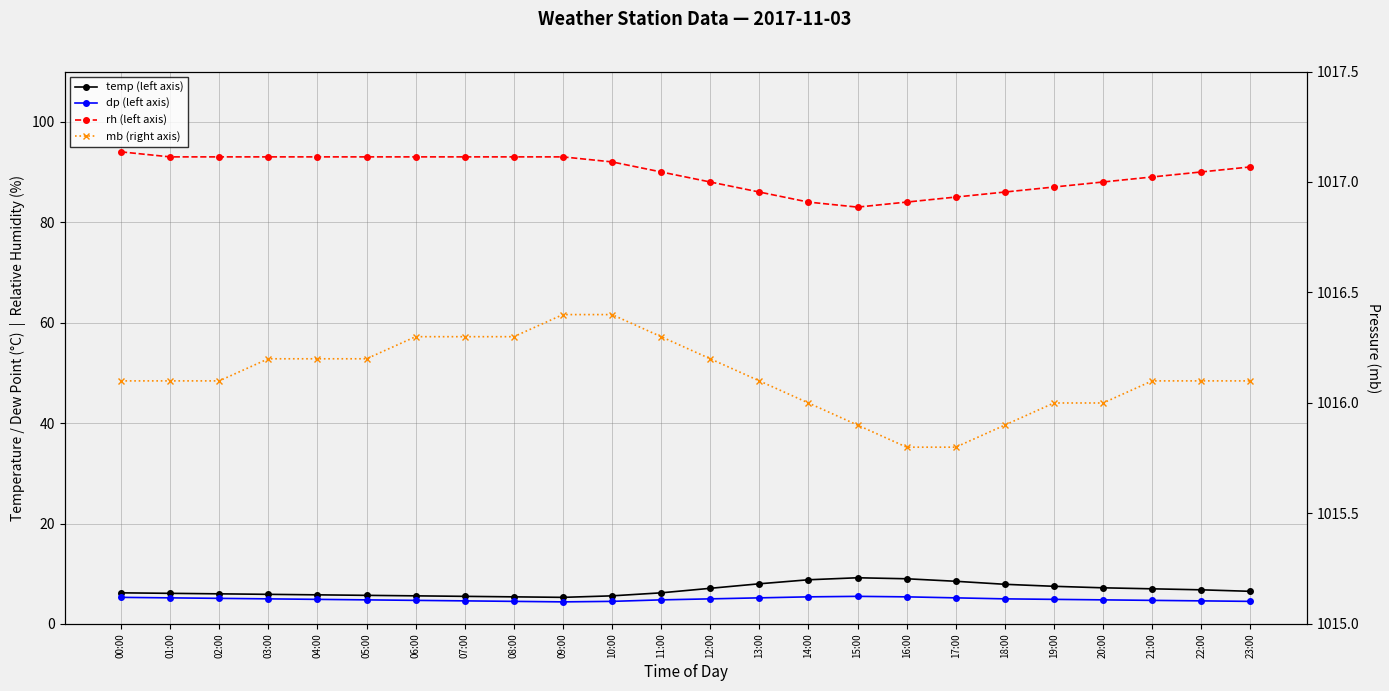

How many lines are shown in the chart?

4